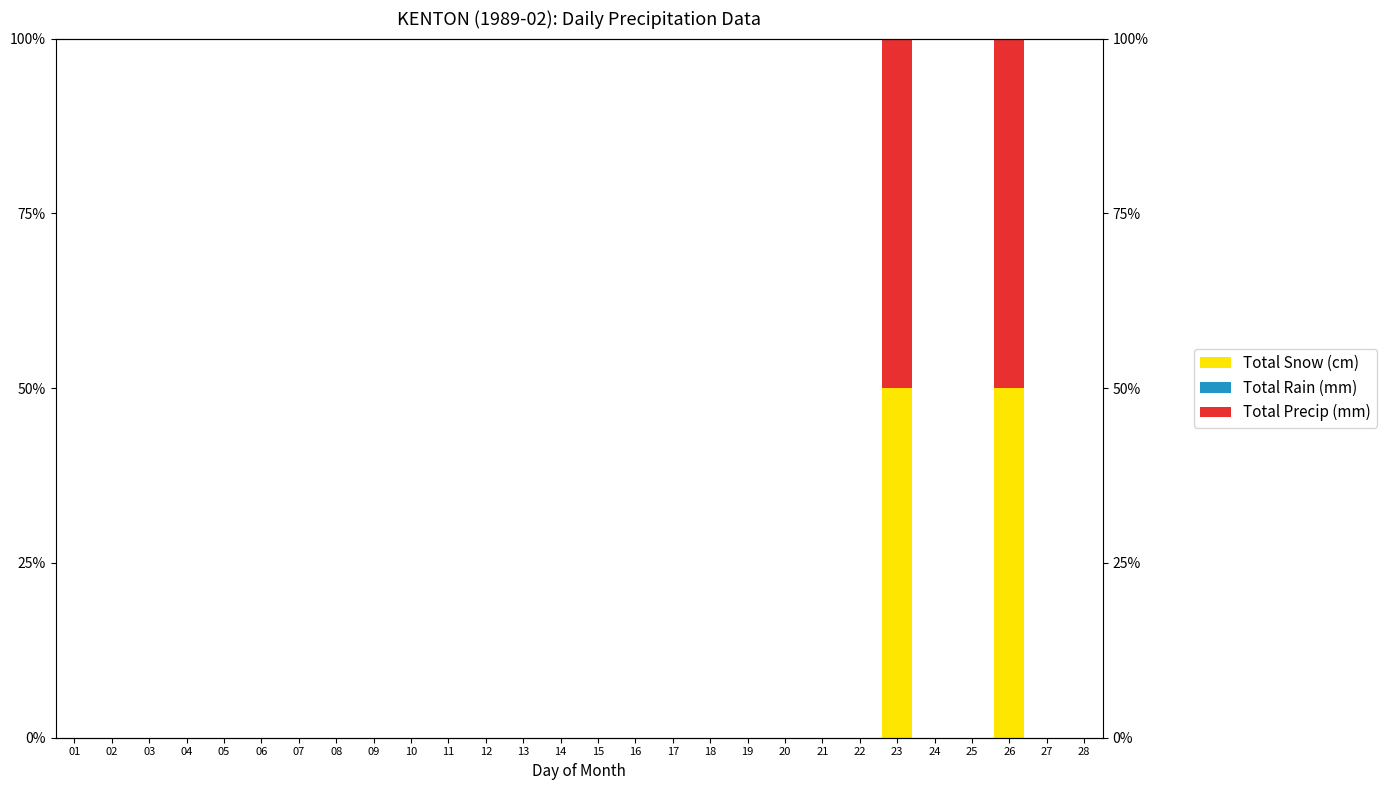

Is the value of Total Snow (cm) at 07 greater than the value of Total Rain (mm) at 27?

No